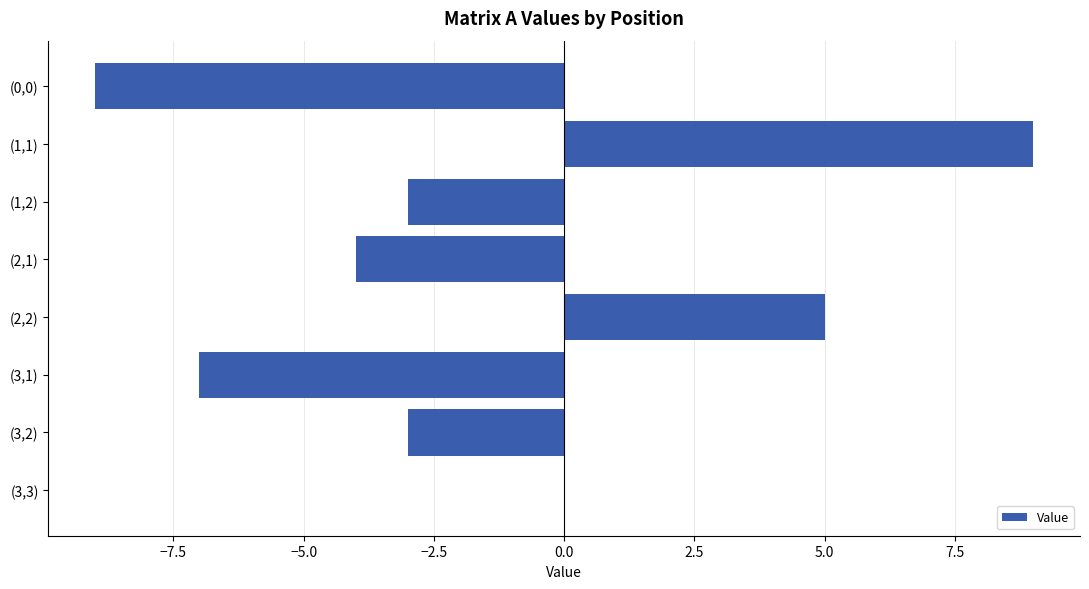

How many series are shown in this chart?

1